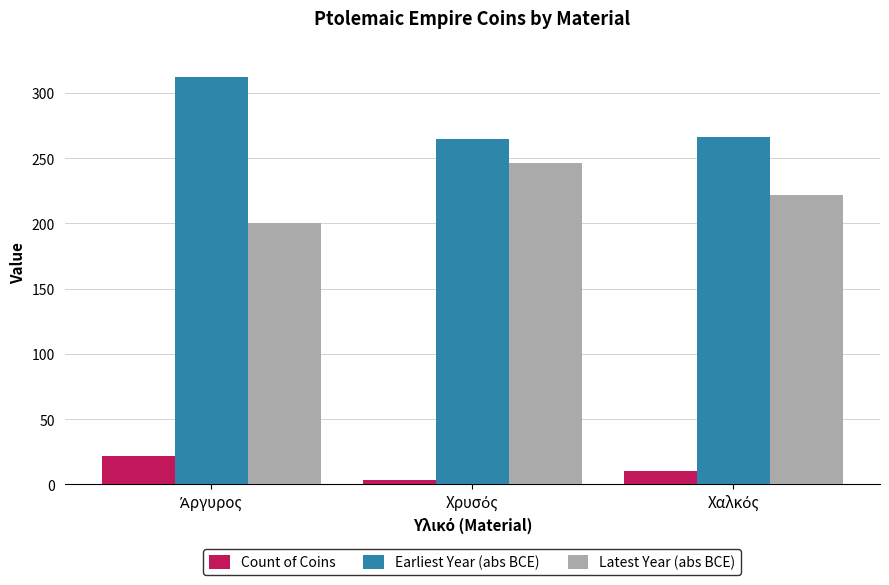

Rank the series by their maximum value, from highest to lowest.

Earliest Year (abs BCE), Latest Year (abs BCE), Count of Coins